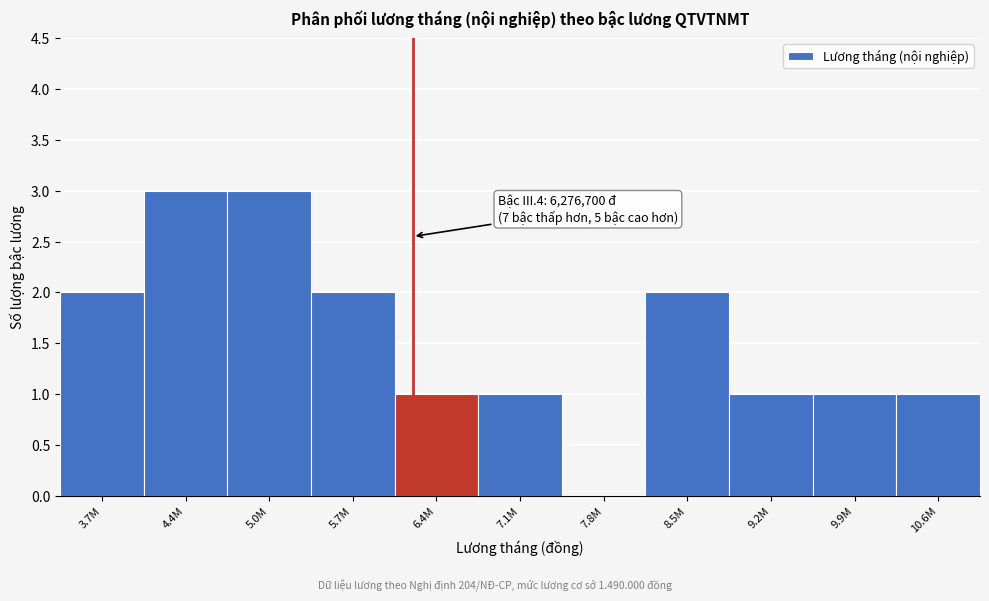

Reading left to right, what are all the values shown in this chart?

3.7M=2	4.4M=3	5.0M=3	5.7M=2	6.4M=1	7.1M=1	7.8M=0	8.5M=2	9.2M=1	9.9M=1	10.6M=1